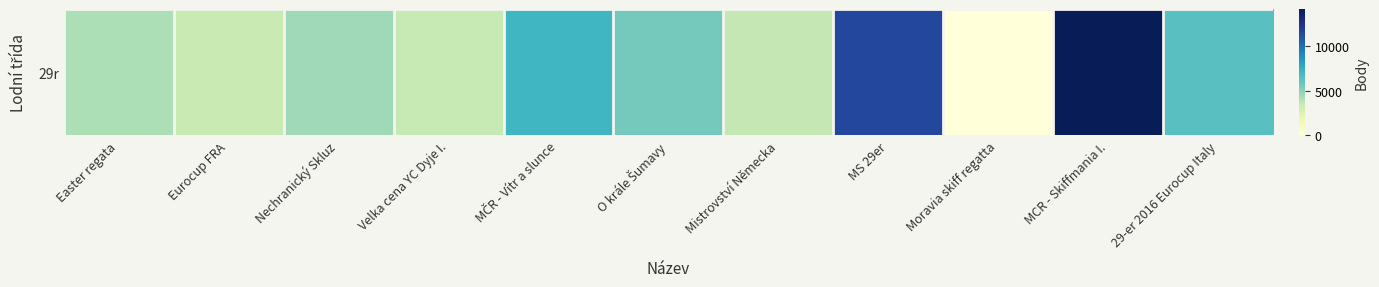

Between Easter regata and O krále Šumavy, which is larger?

O krále Šumavy